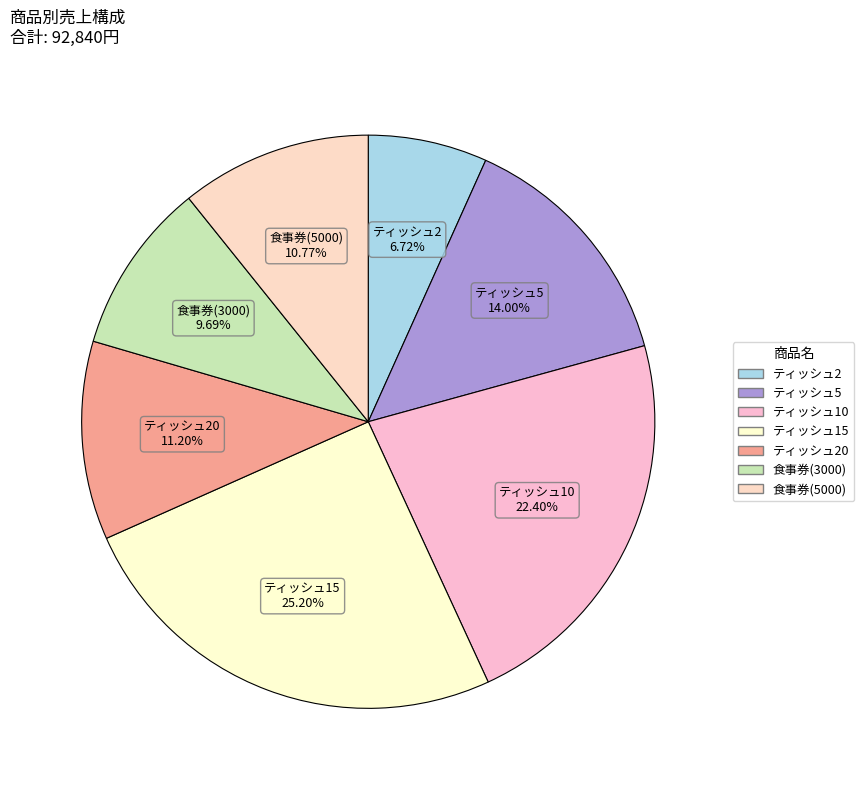

How many segments does this pie chart have?

7